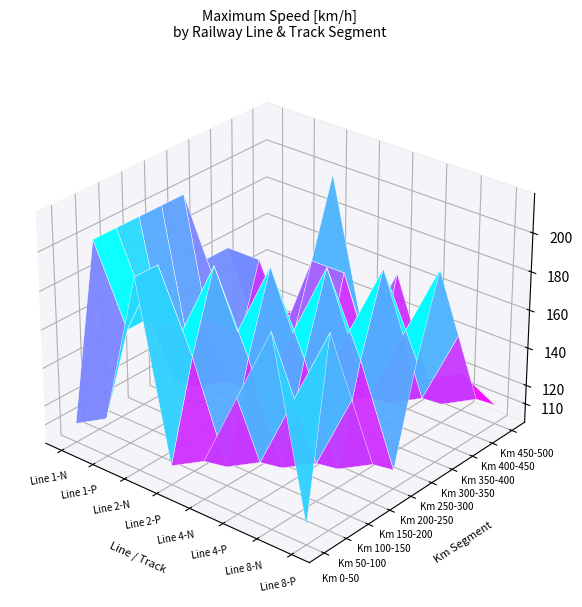

Is it true that 5 equals 60 at 1?

False